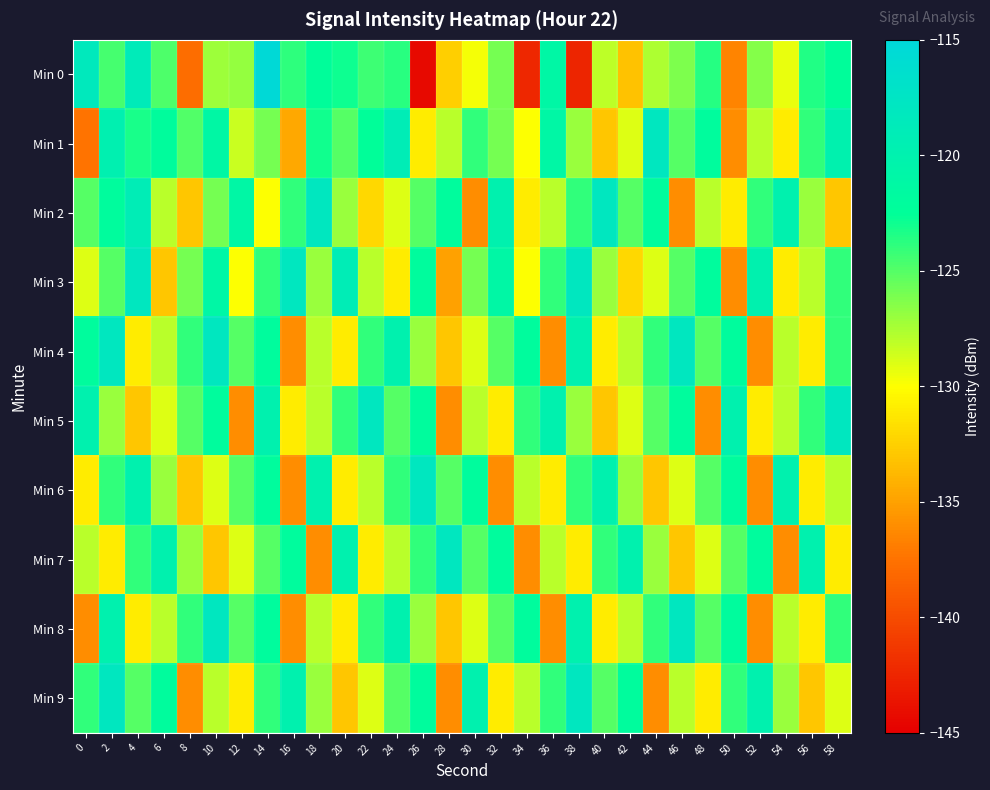

What is the smallest value displayed?

-144.4